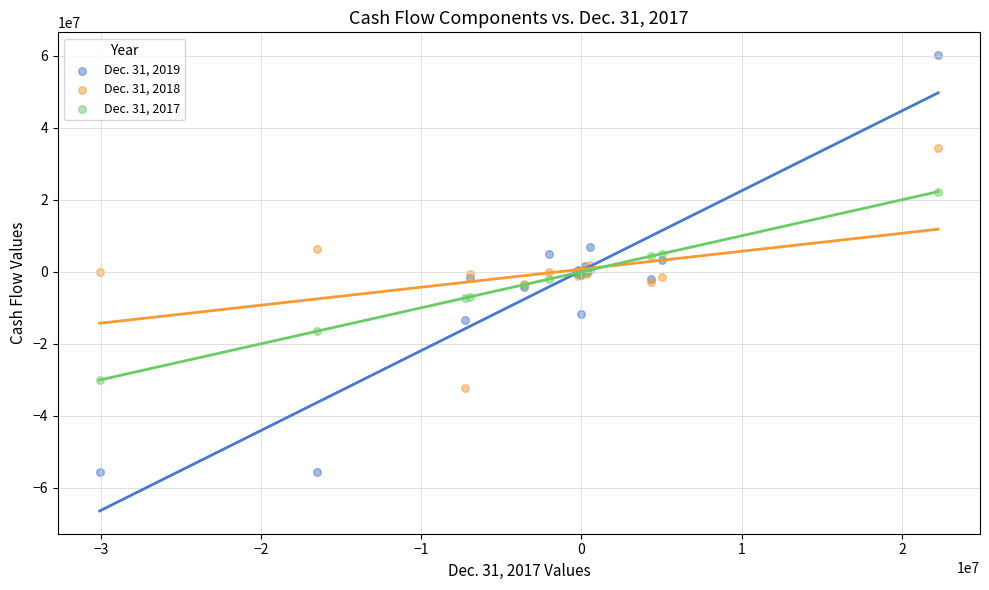

What are all the series names shown in the legend?

Dec. 31, 2019, Dec. 31, 2018, Dec. 31, 2017